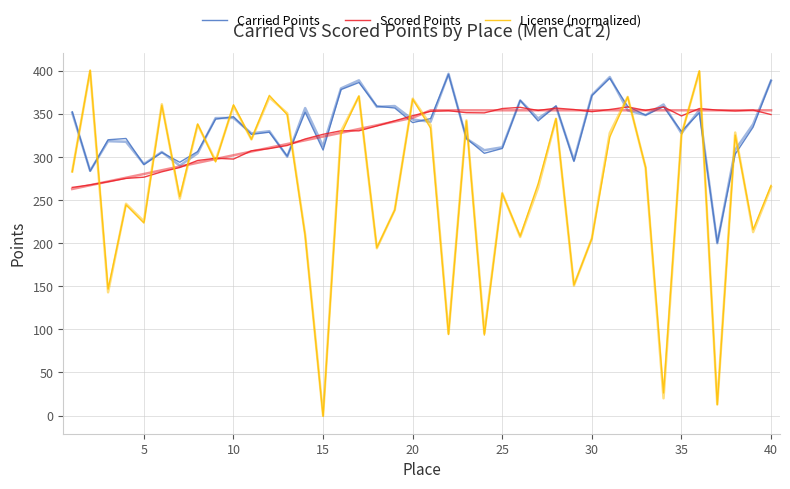

How many values in the Scored Points series are below 348?

20